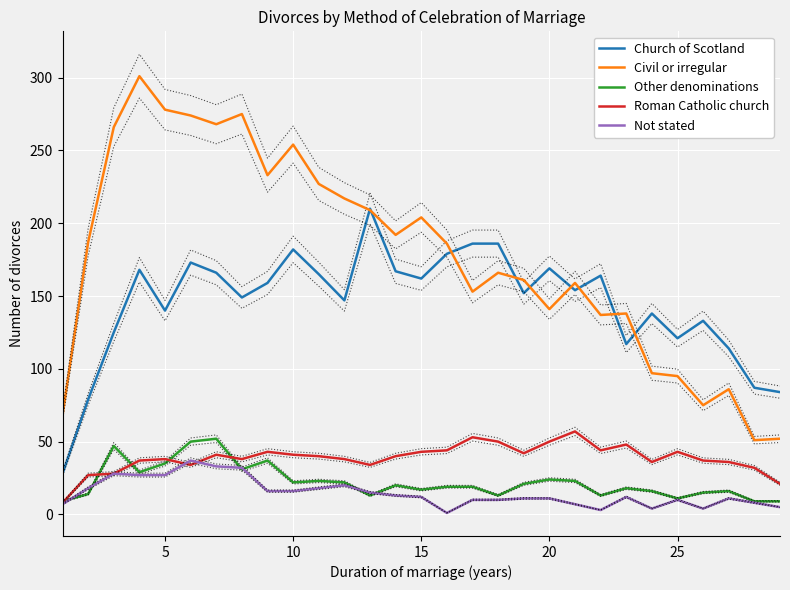

Is this an area chart (filled region under the line)?

No